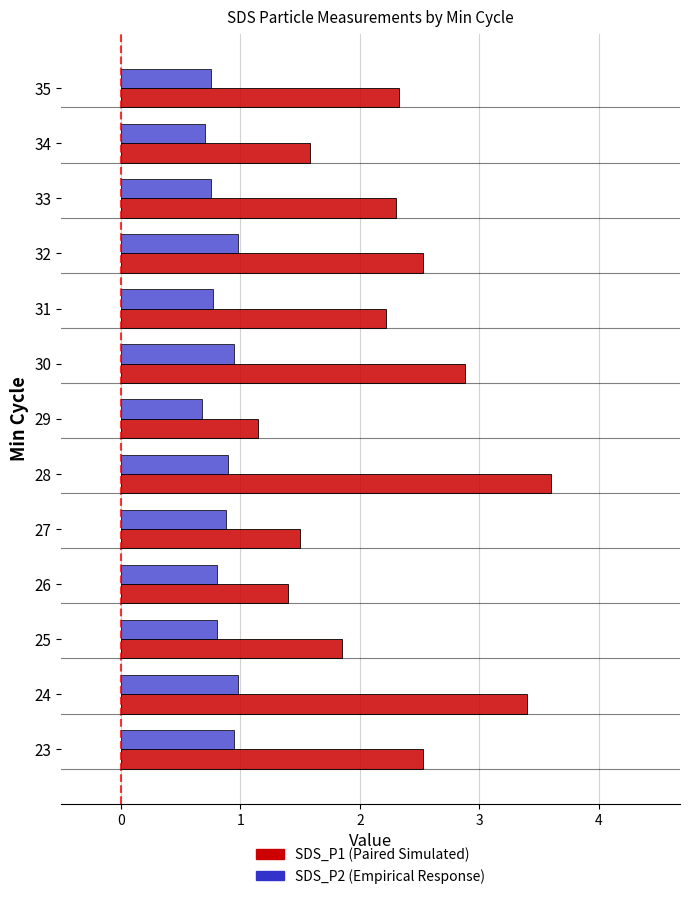

How many categories are shown in the chart?

13